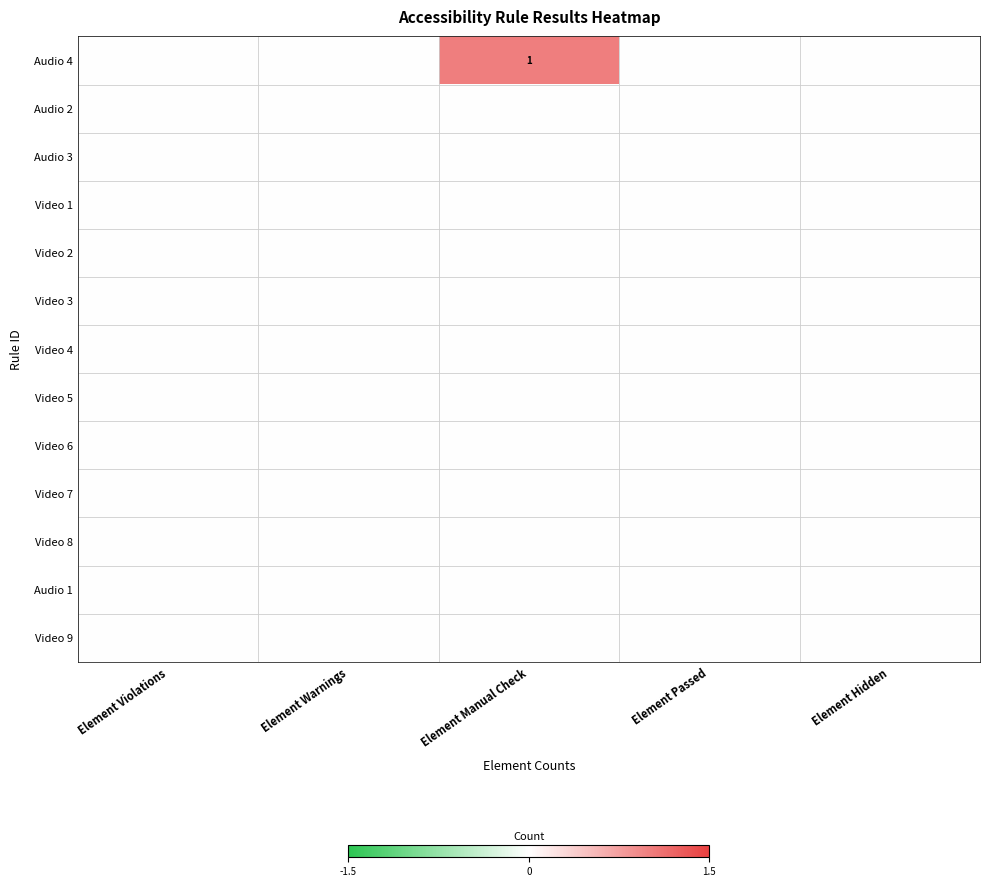

Between Element Hidden and Element Manual Check, which is larger?

Element Manual Check